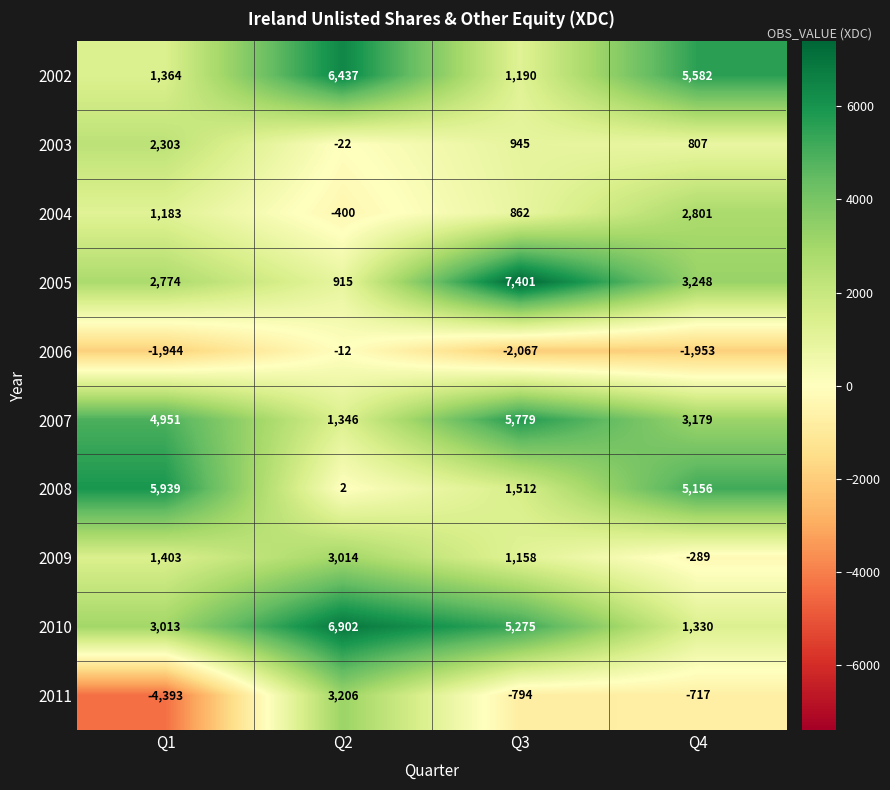

At which label does 2003 reach its minimum?

Q2